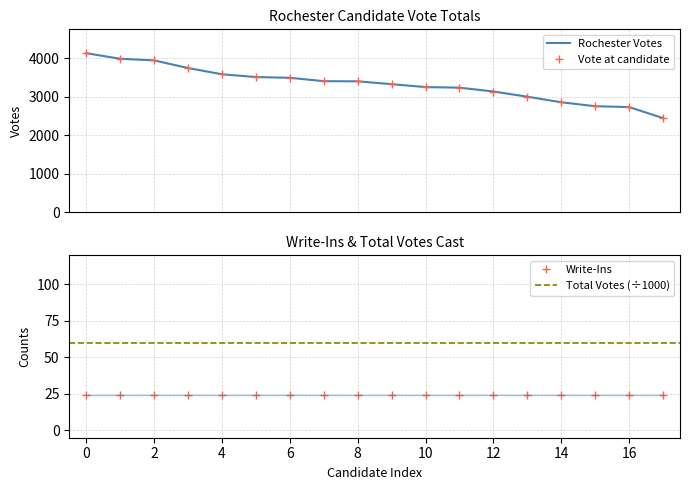

At which category does the chart reach its minimum across all series?

17